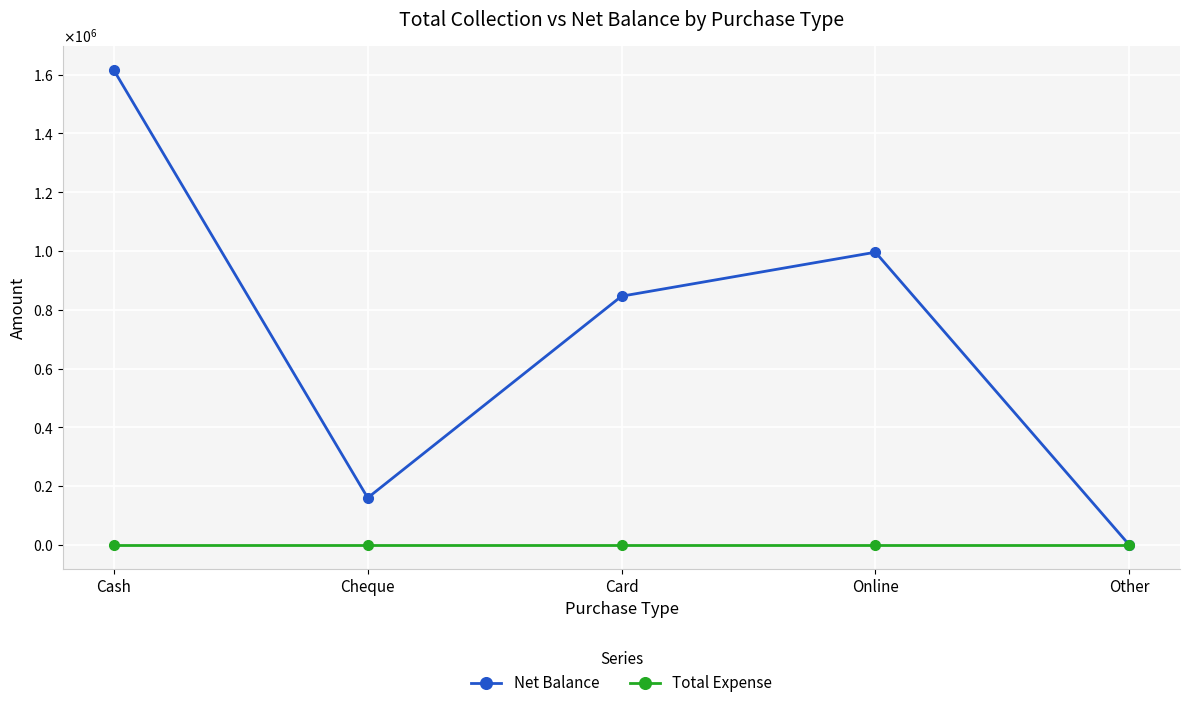

Which series has the largest range (max minus min)?

Net Balance